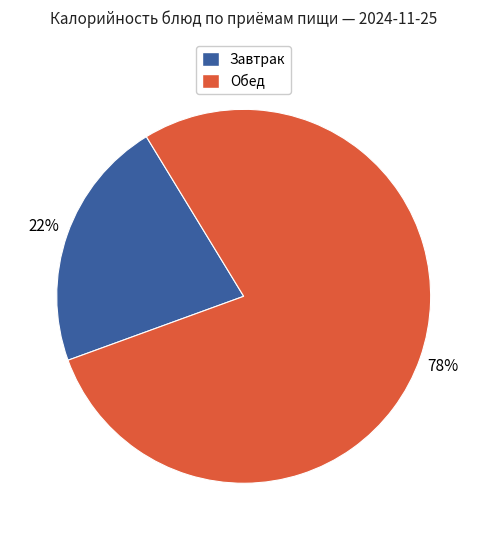

Does any single category account for the majority?

Yes